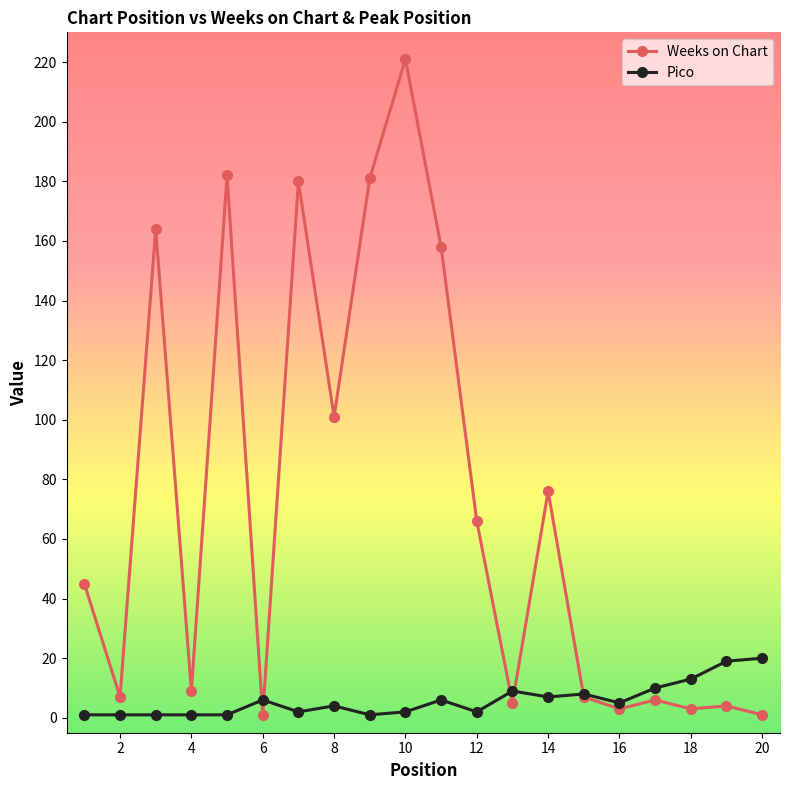

Which series has the widest spread of values?

Weeks on Chart